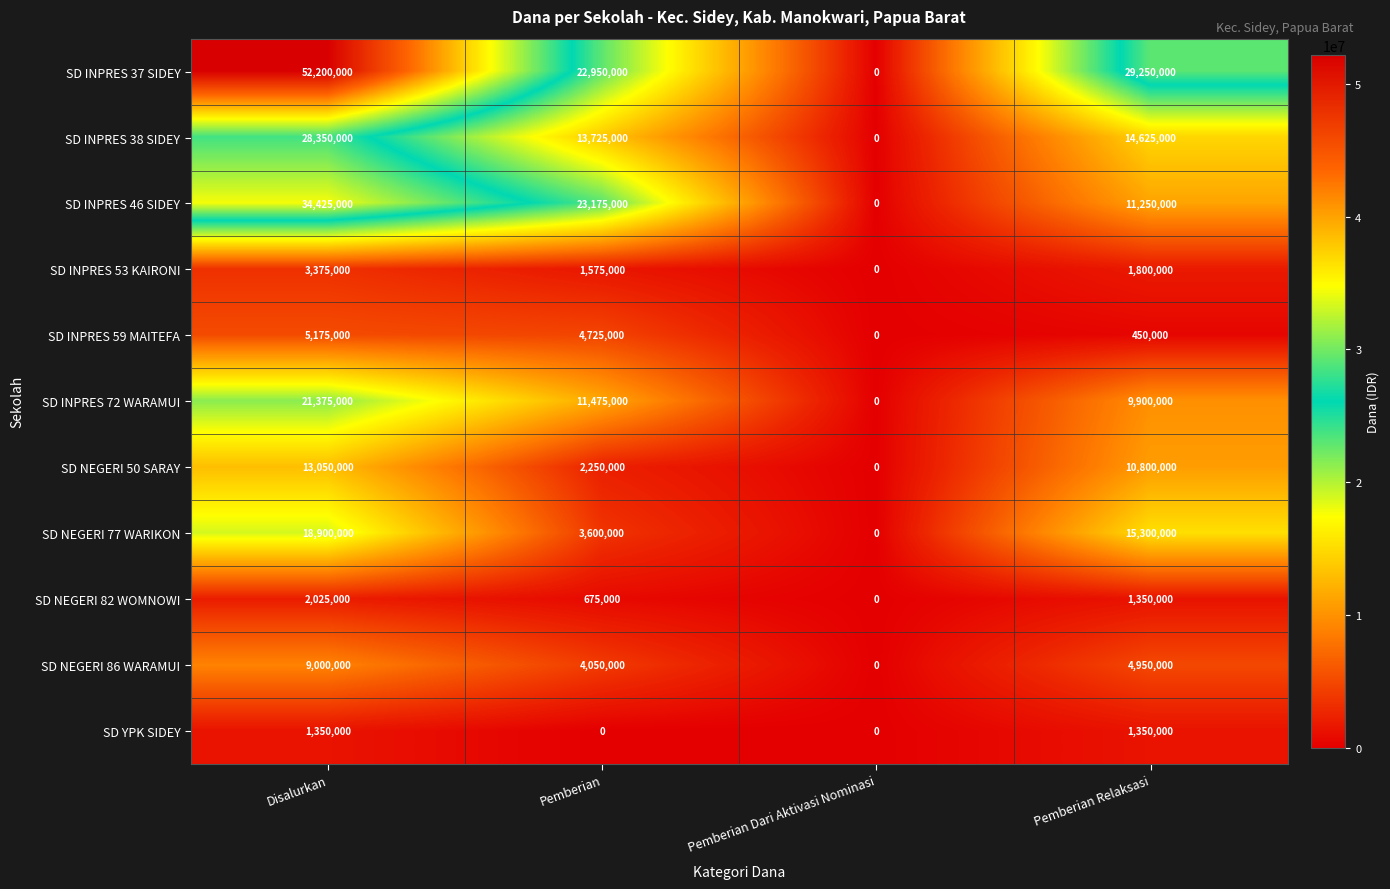

At which category is the sum across all series the highest?

Disalurkan